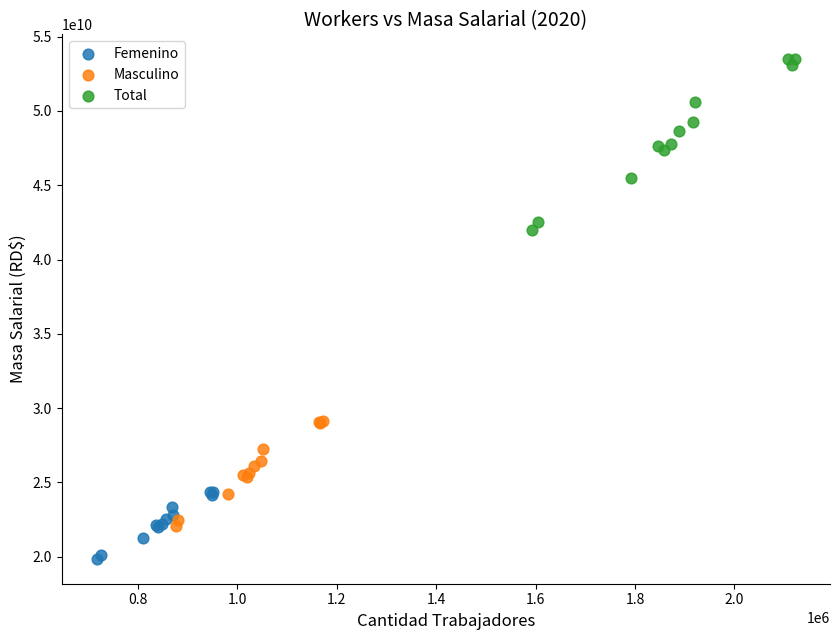

Which series reaches the maximum Y coordinate?

Total